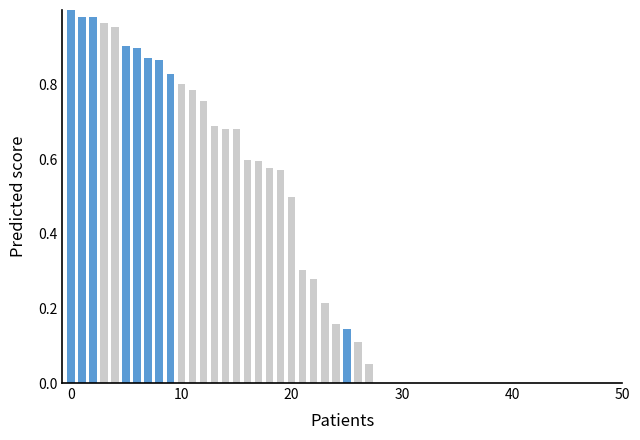

How many positive values are there?

28